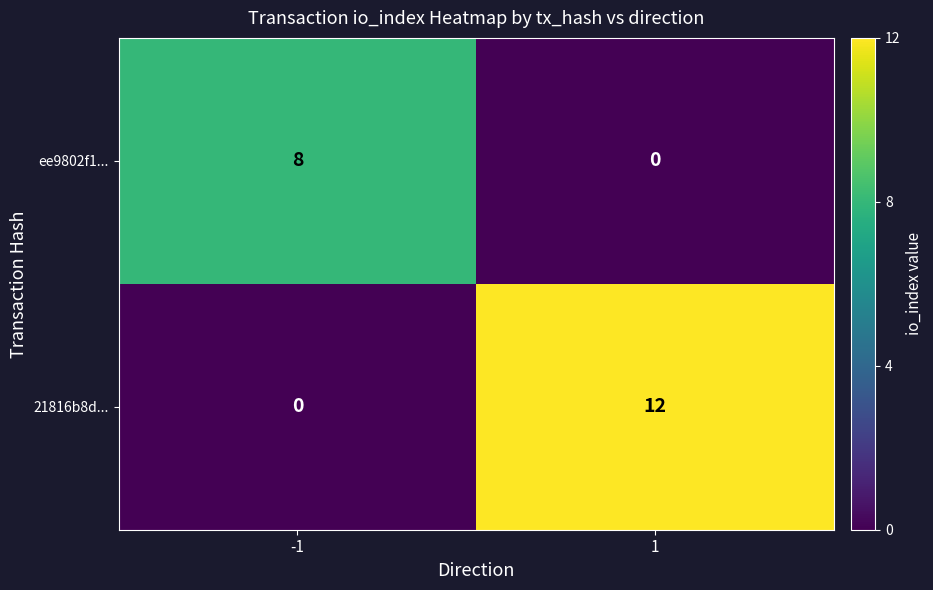

What is the sum of the 21816b8d... values at -1 and 1?

12